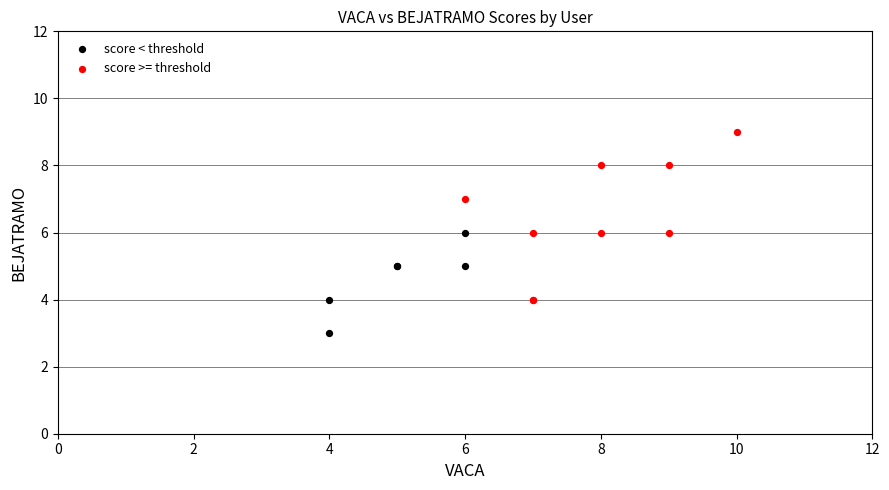

Which series contains the highest Y value?

score >= threshold